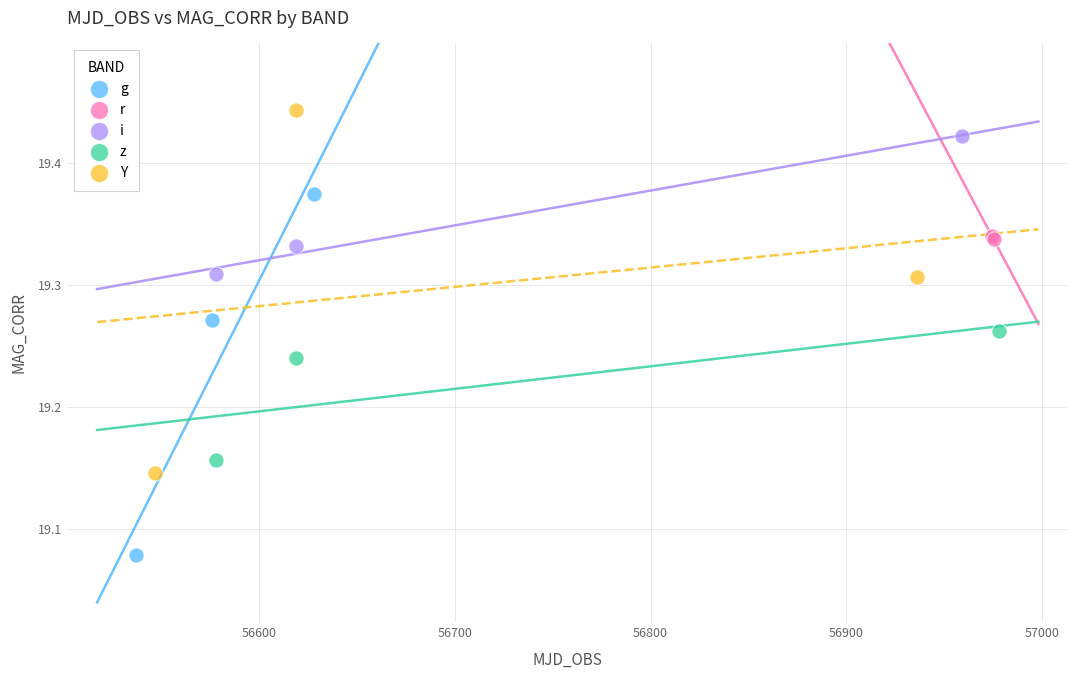

What are all the series names shown in the legend?

g, r, i, z, Y